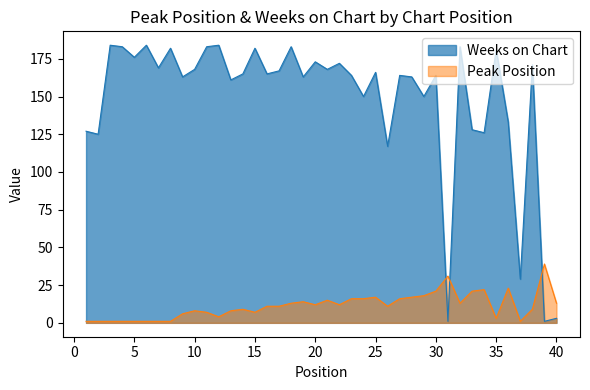

What is the minimum value for Peak Position?

1